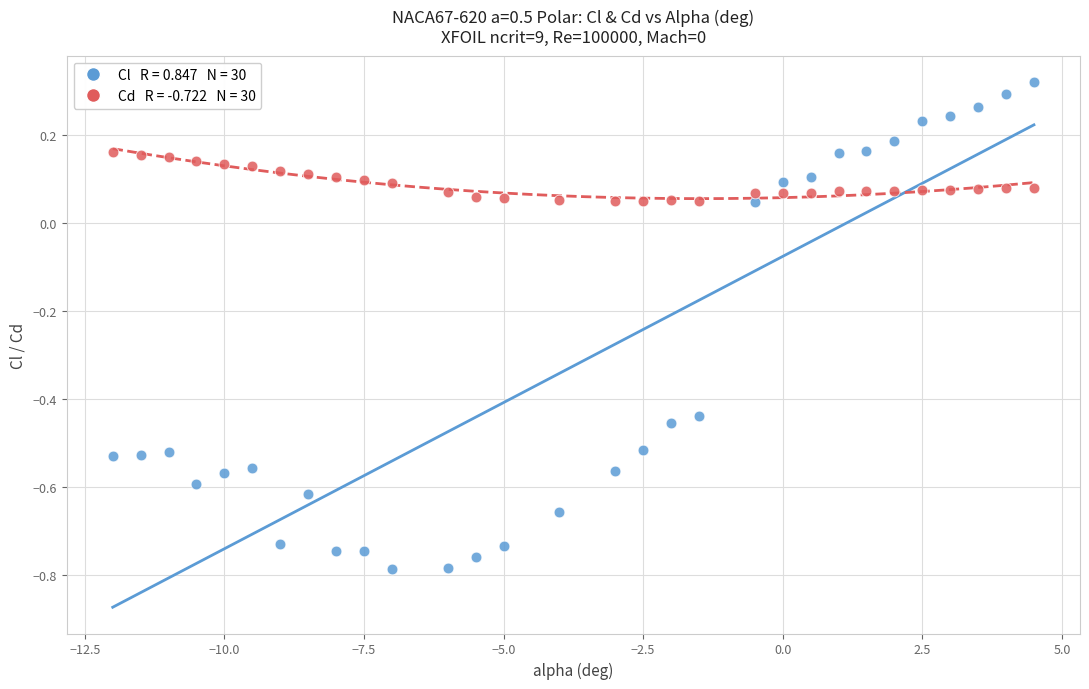

Across all data points, what is the range of X values (max minus min)?

16.5